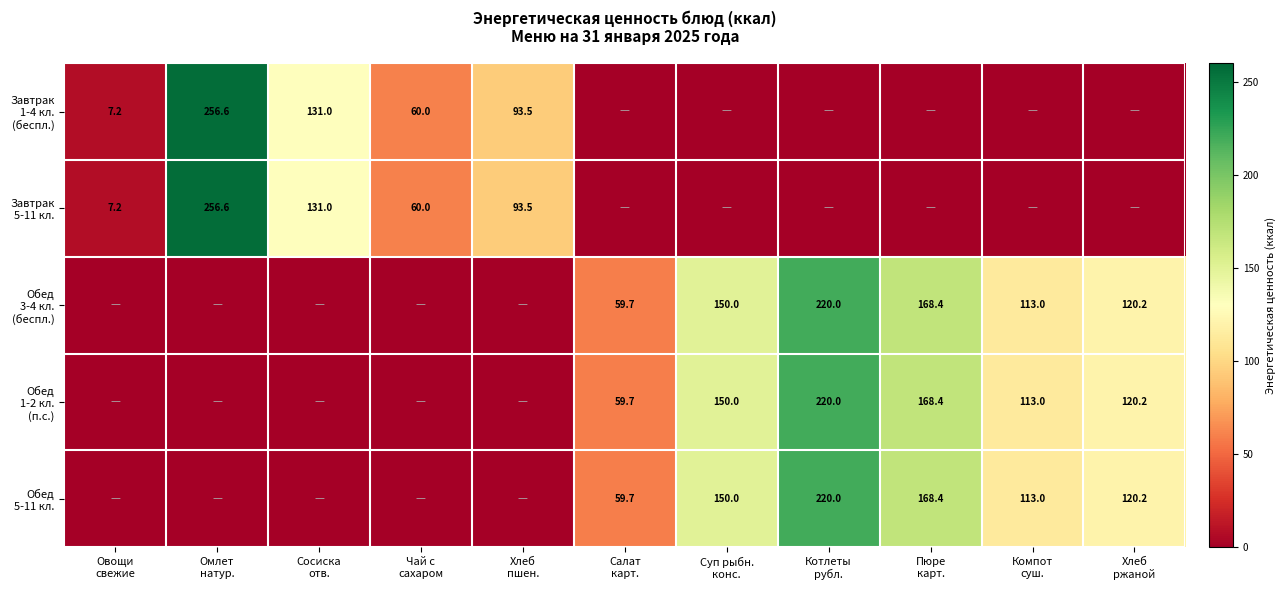

Which category has the lowest value across all series?

Салат
карт.